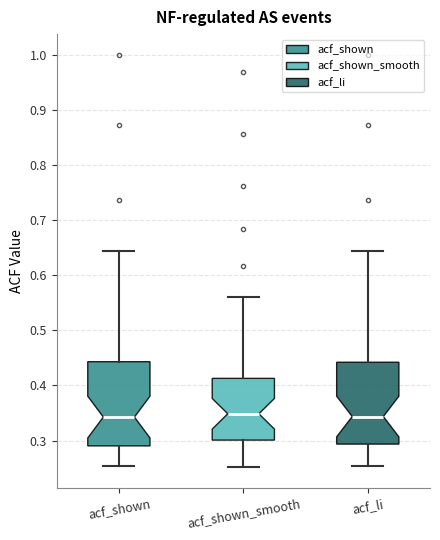

Where does the lower whisker of the box for acf_shown end on the y-axis? The values are not printed on the chart, so give them approximately, as read against the axis.

0.25